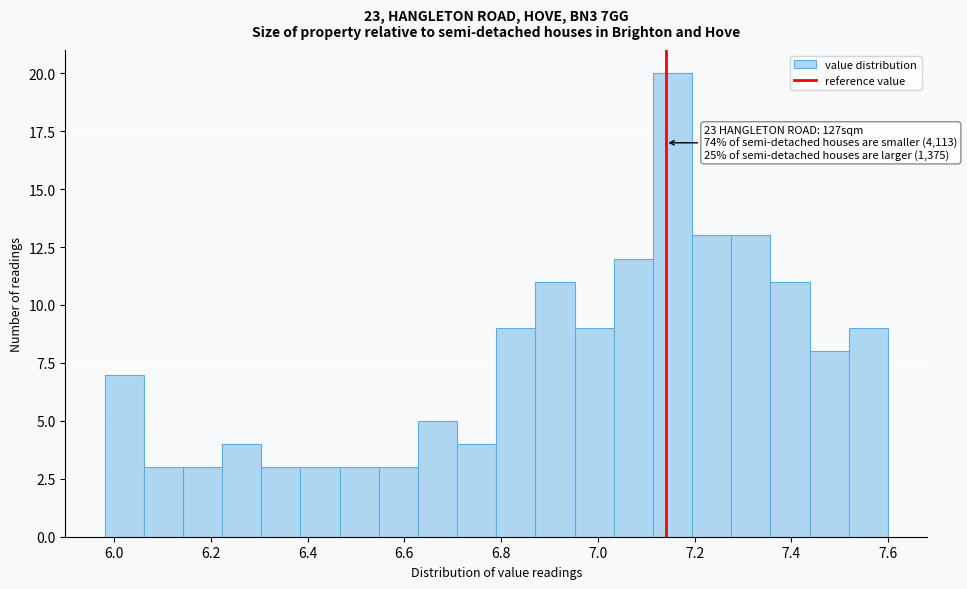

Which range on the x-axis has the tallest bar?

7.12 to 7.20